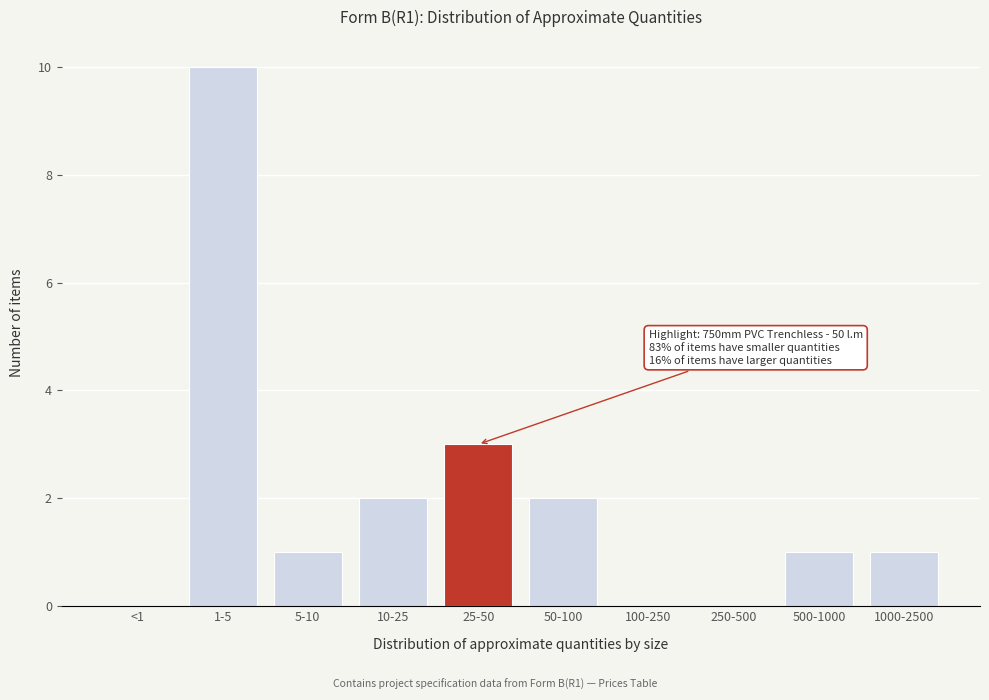

Reading right to left, transcribe all the data shown in this chart.

1000-2500=1	500-1000=1	250-500=0	100-250=0	50-100=2	25-50=3	10-25=2	5-10=1	1-5=10	<1=0